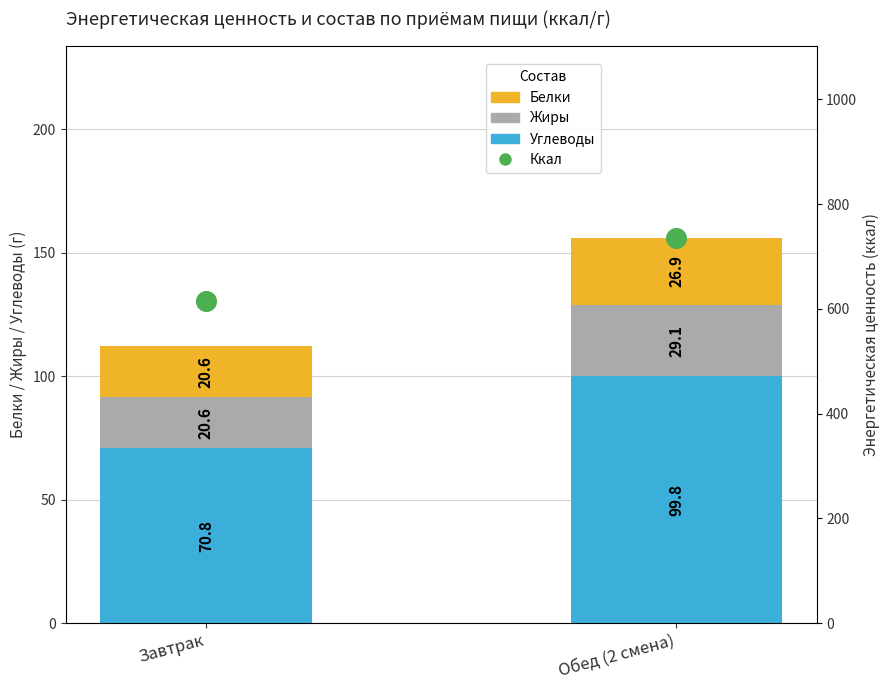

Which series has the largest Y range (max minus min)?

Ккал